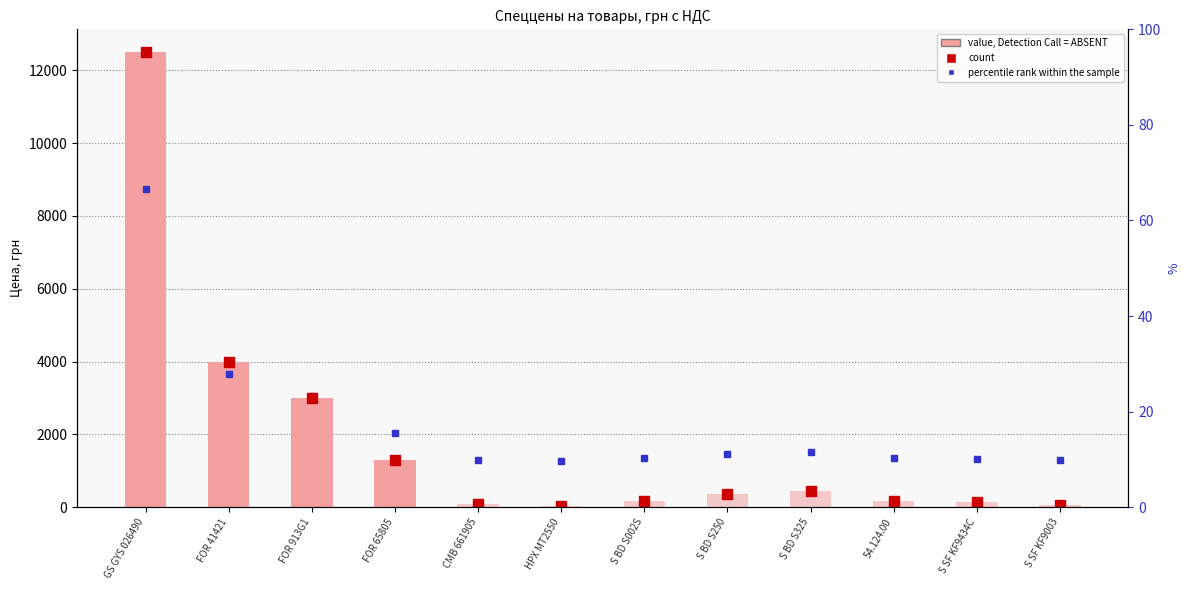

Between FOR 41421 and S BD S002S, which is larger?

FOR 41421